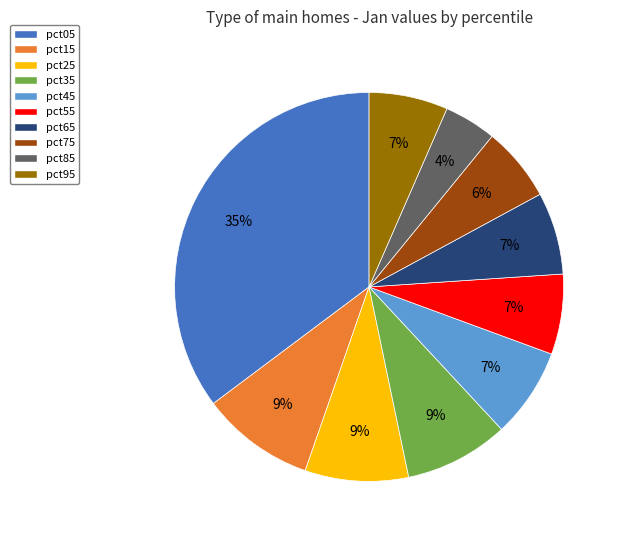

Does pct55 represent more than half of the total?

No